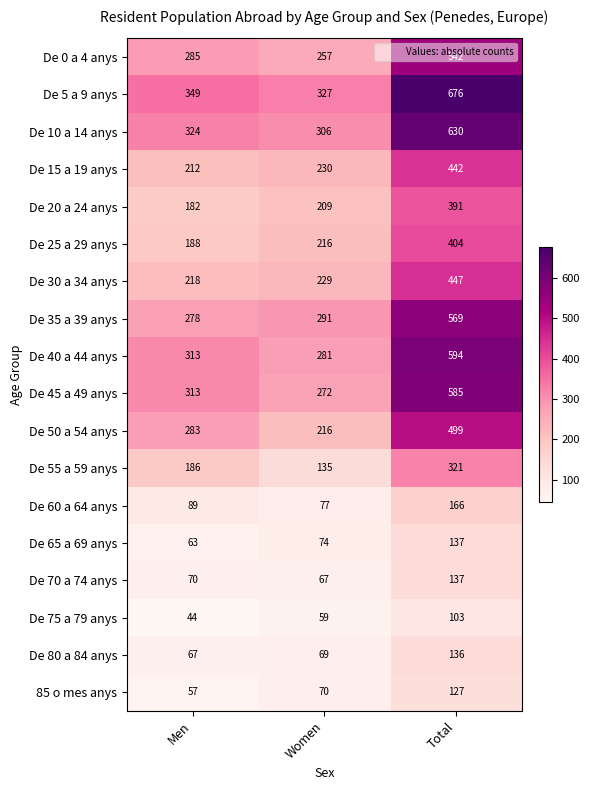

What is the smallest value displayed?

44